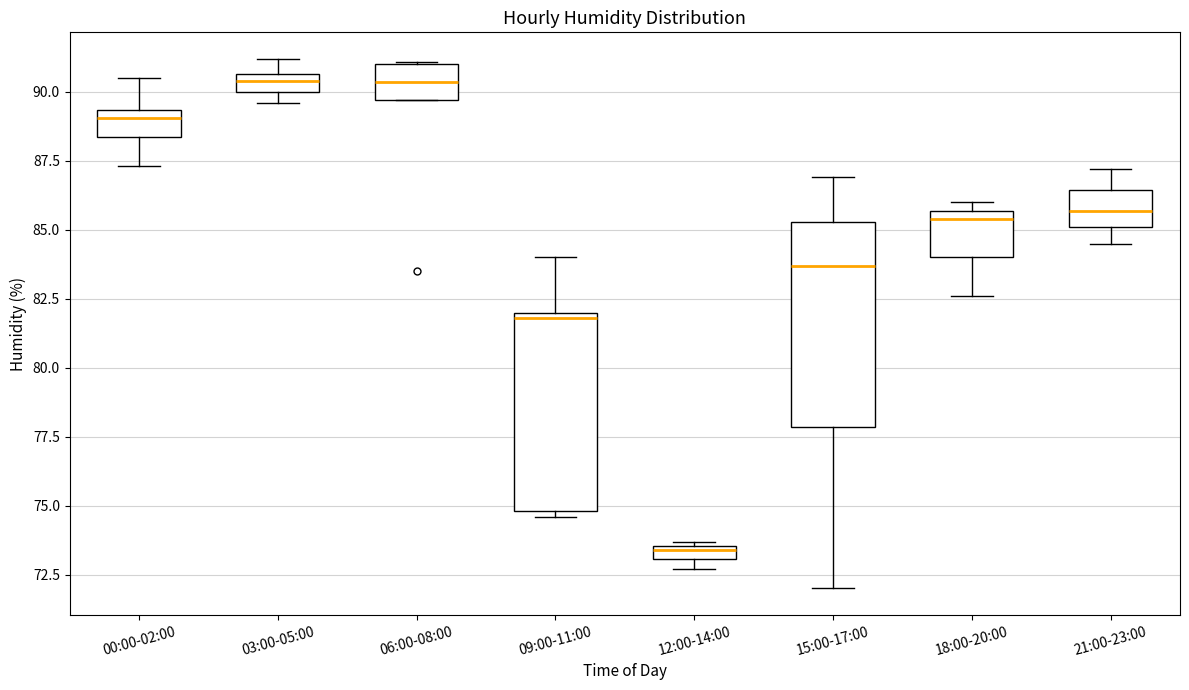

Which box's median line is the lowest?

12:00-14:00